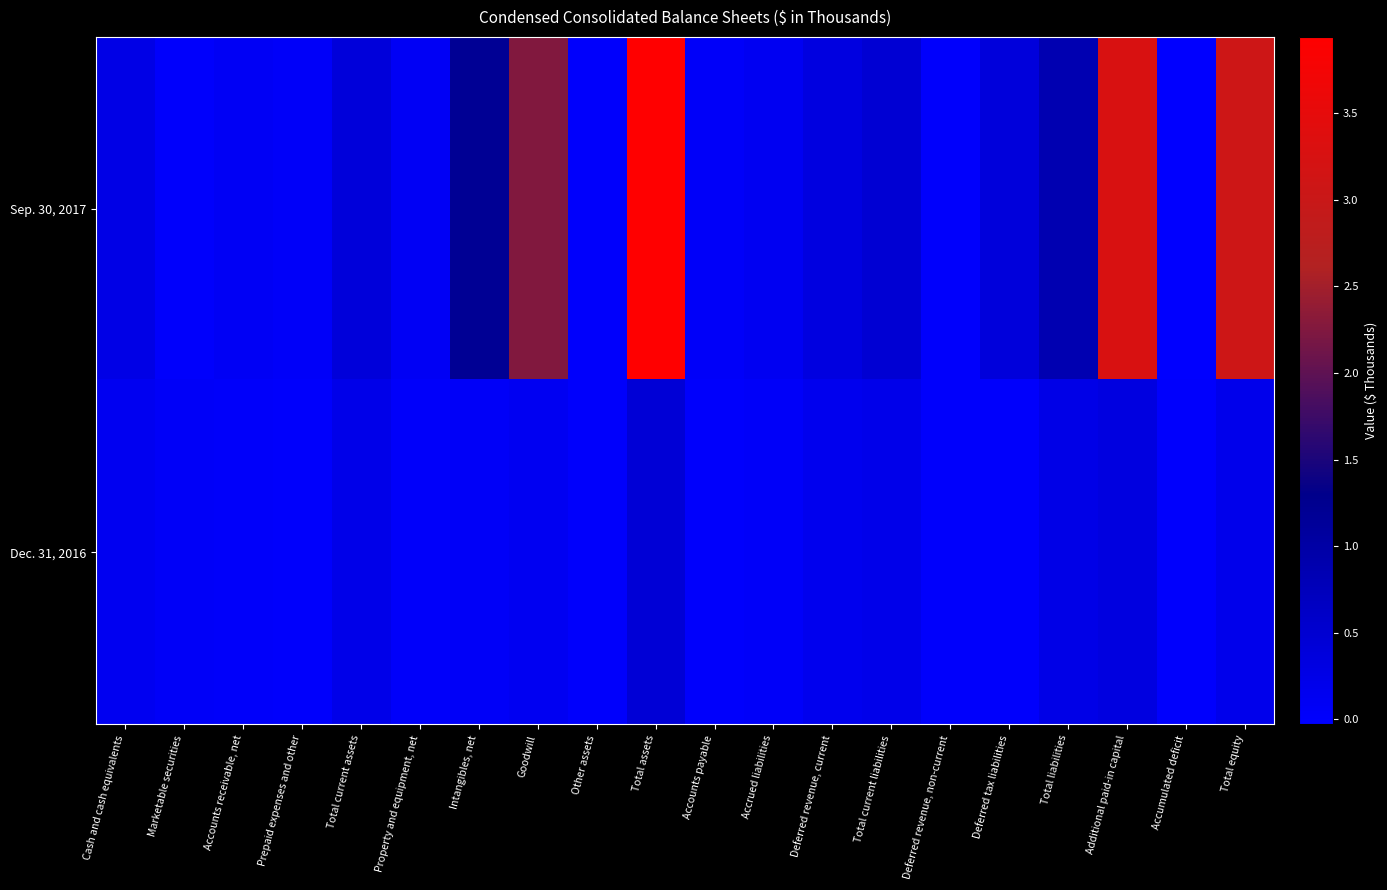

Rank the series at Accrued liabilities from lowest to highest value.

Dec. 31, 2016, Sep. 30, 2017